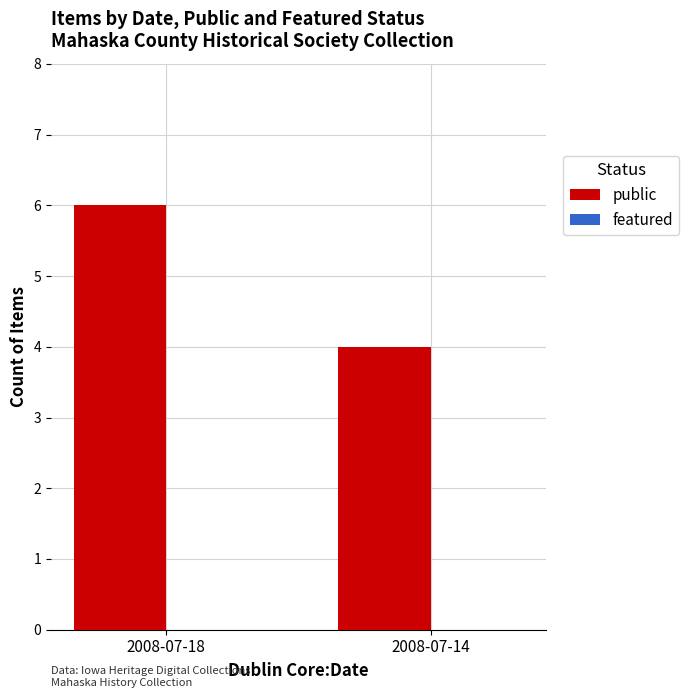

Which has a higher value, 2008-07-14 or 2008-07-18?

2008-07-18